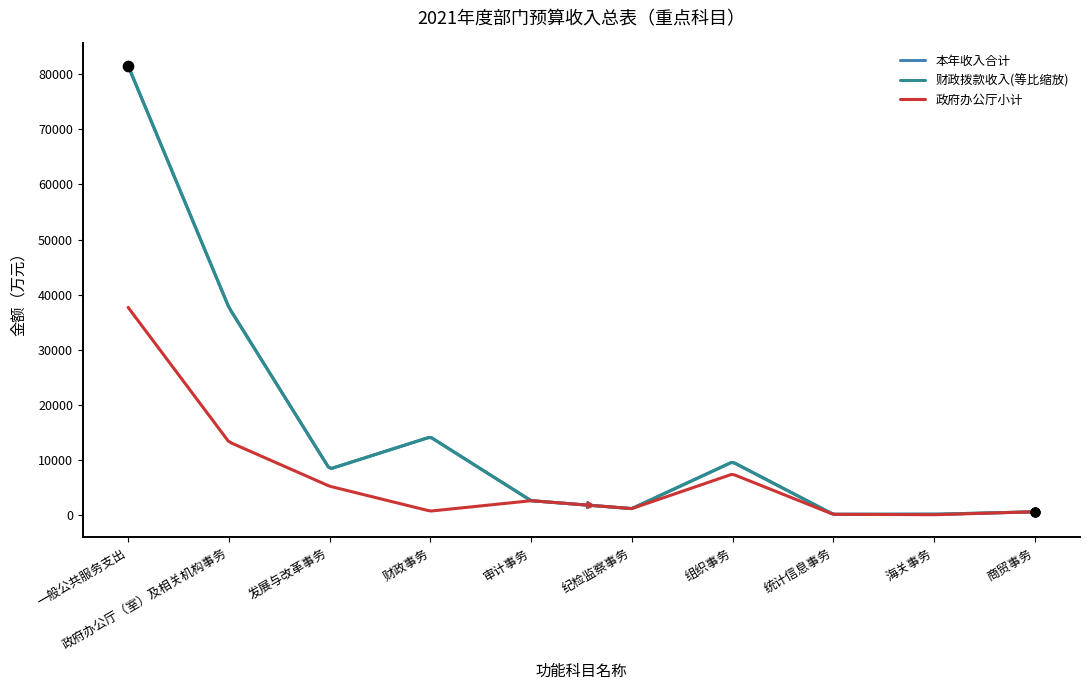

Is this an area chart (filled region under the line)?

No